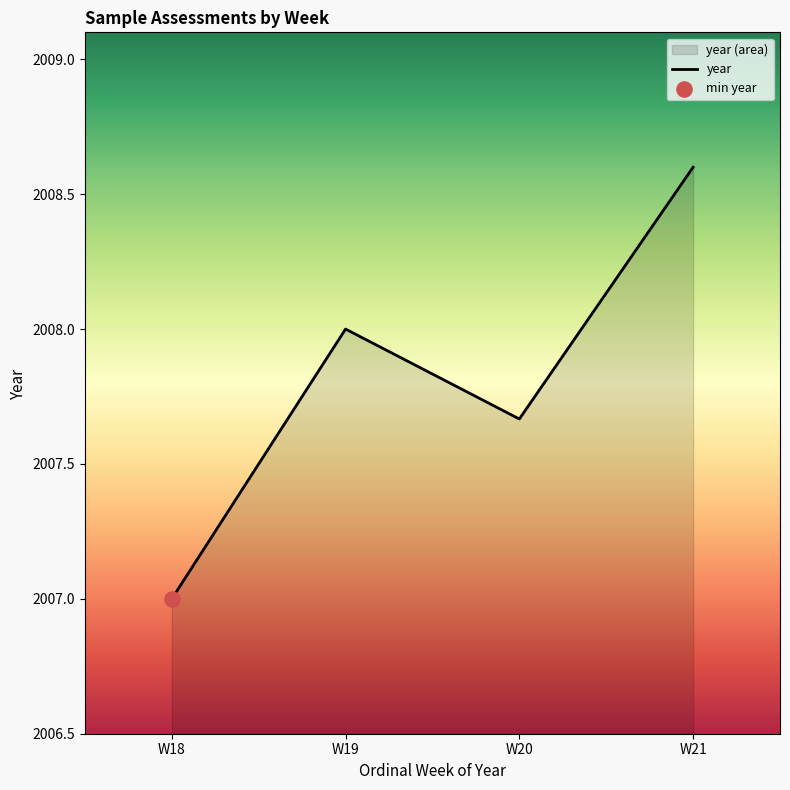

Approximately how many times larger is the value at W19 compared to W20?

1.0